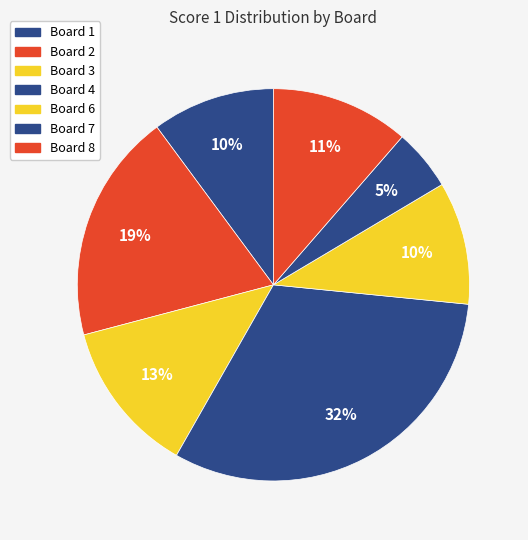

How many segments does this pie chart have?

7